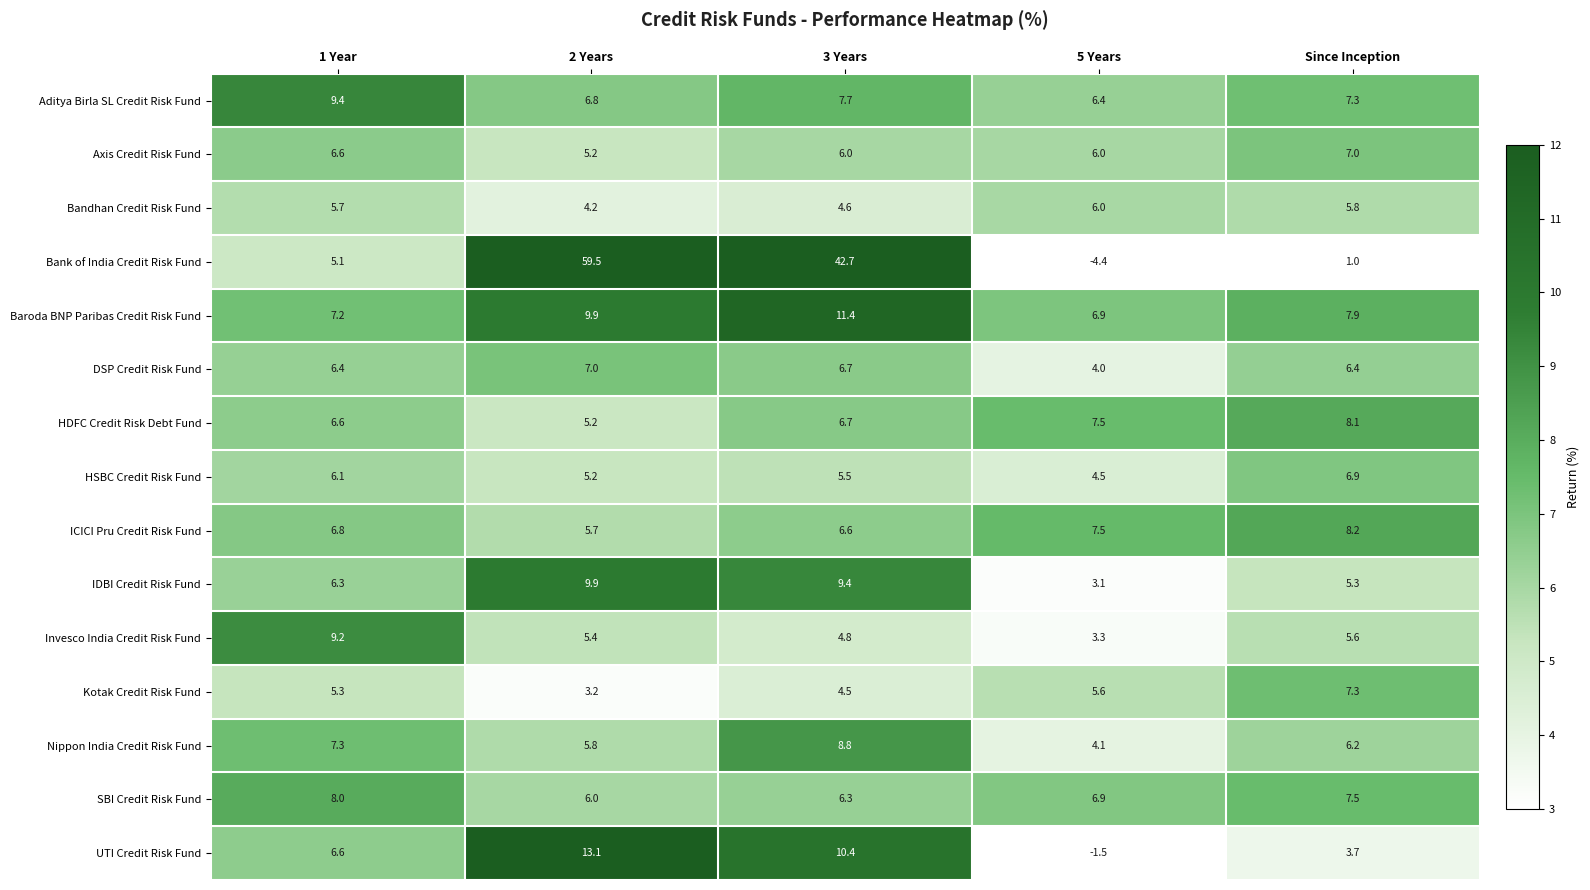

At which category is the sum across all series the highest?

2 Years